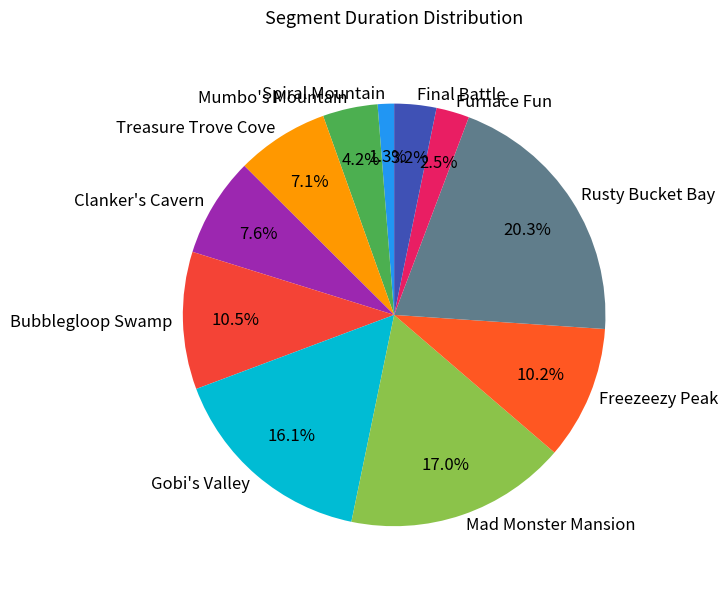

To the nearest percent, what portion does Freezeezy Peak represent?

10%